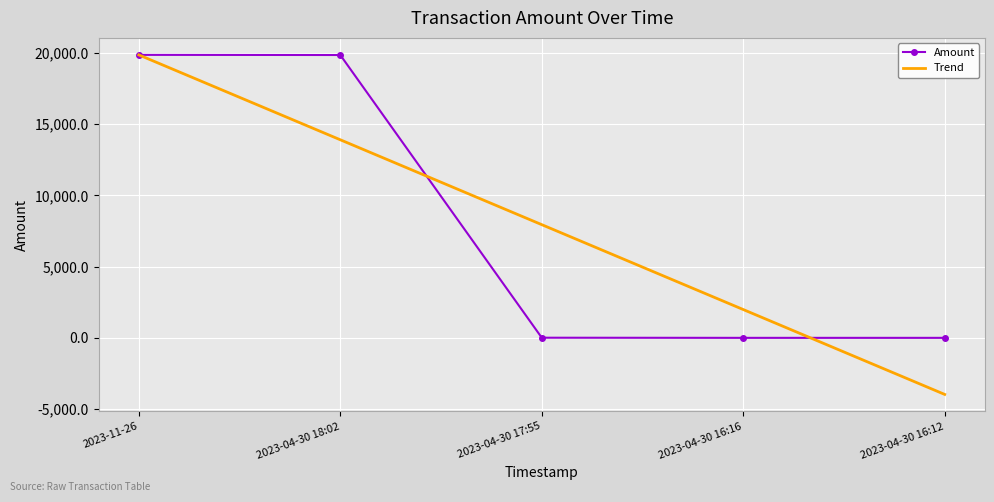

The value of Amount at 2023-04-30 16:12 is 0.0. True or false?

True